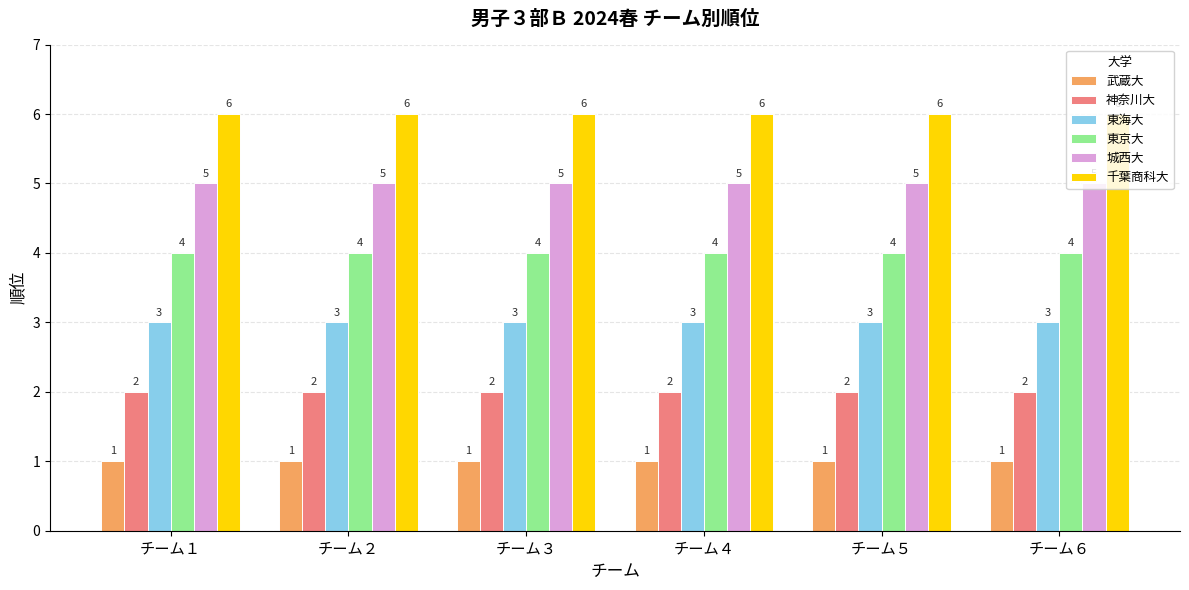

What is the spread (max minus min) of values at チーム２?

5